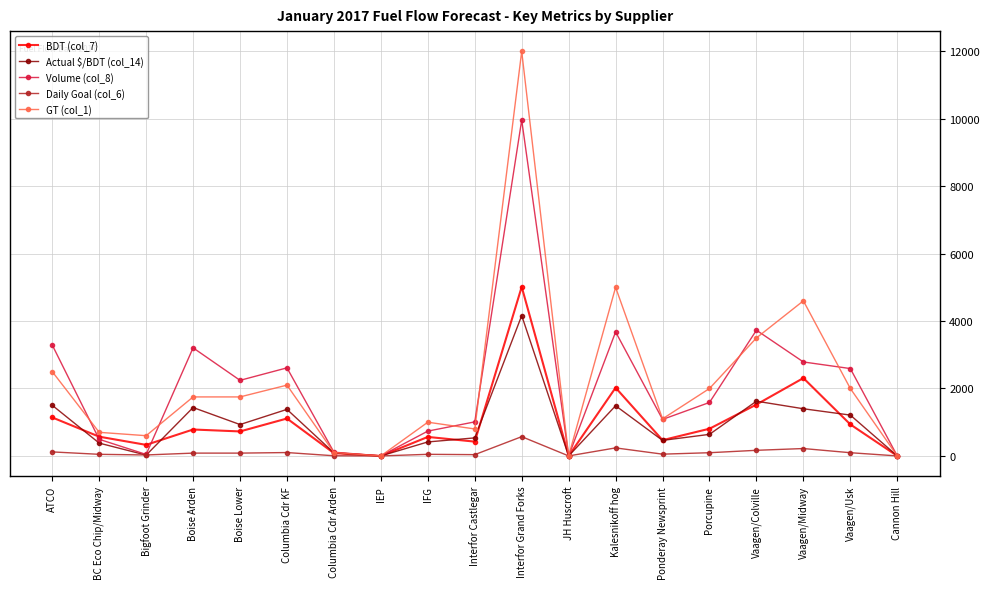

True or false: GT (col_1) has a value of 0.0 at Cannon Hill.

True